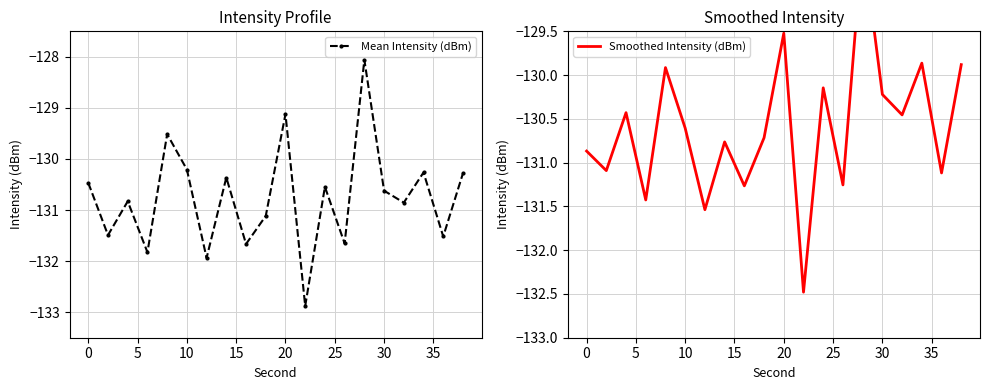

Reading left to right, what are all the values shown in this chart?

Mean Intensity (dBm): -130.5	-131.5	-130.8	-131.8	-129.5	-130.2	-131.9	-130.4	-131.7	-131.1	-129.1	-132.9	-130.5	-131.7	-128.1	-130.6	-130.9	-130.3	-131.5	-130.3
Smoothed Intensity (dBm): -130.9	-131.1	-130.4	-131.4	-129.9	-130.6	-131.5	-130.8	-131.3	-130.7	-129.5	-132.5	-130.1	-131.3	-128.5	-130.2	-130.5	-129.9	-131.1	-129.9